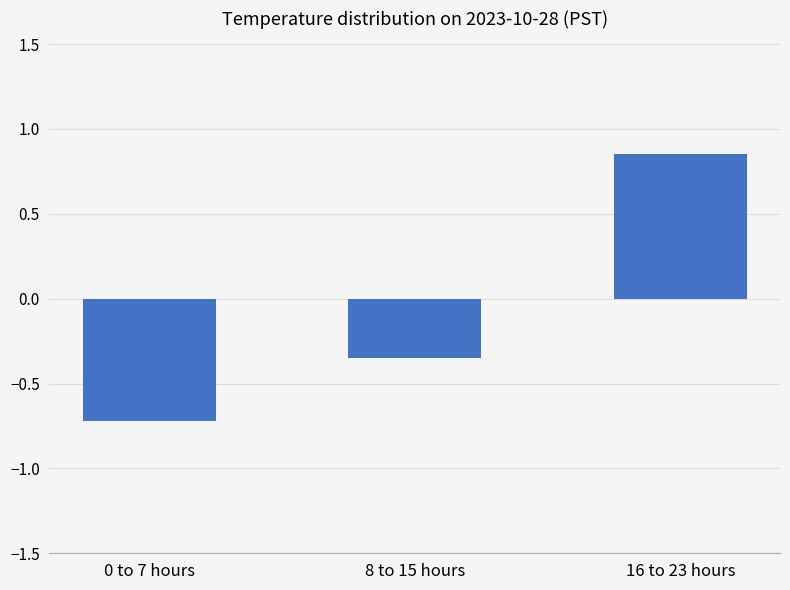

At which category does the chart reach its minimum across all series?

0 to 7 hours